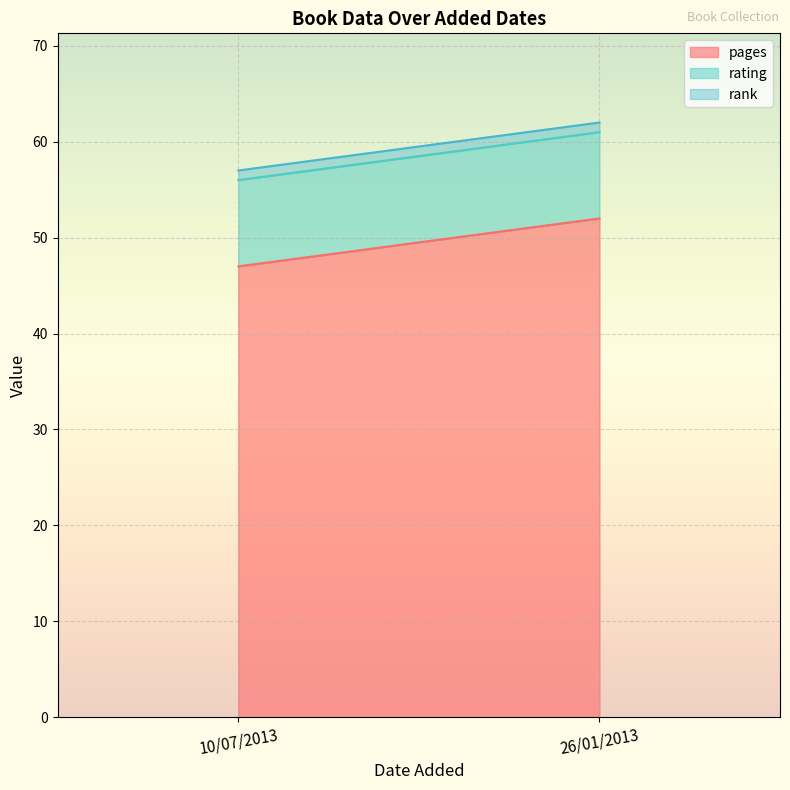

Does the chart display data point markers on the line(s)?

No